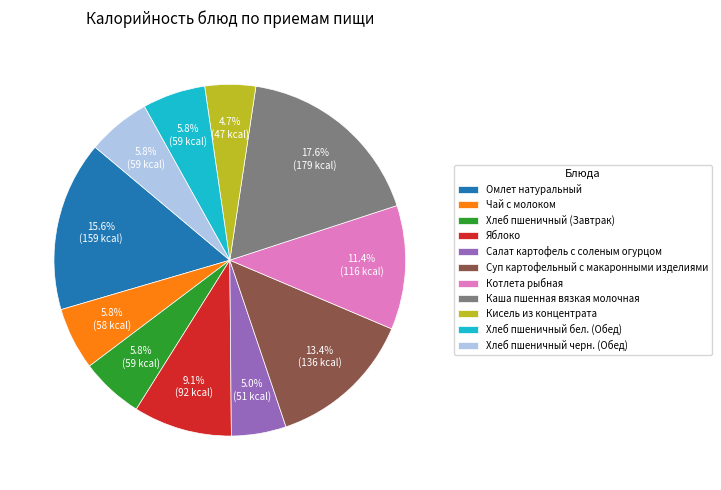

To the nearest percent, what is the combined percentage of Яблоко and Чай с молоком?

15%